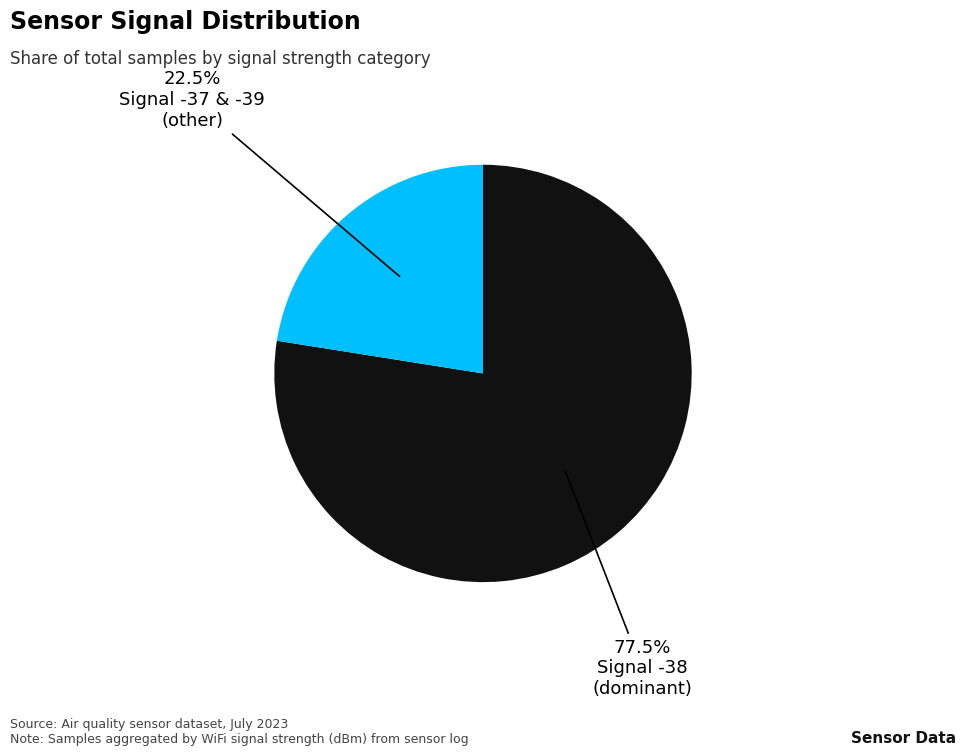

Is there any slice that represents more than half of the pie?

Yes